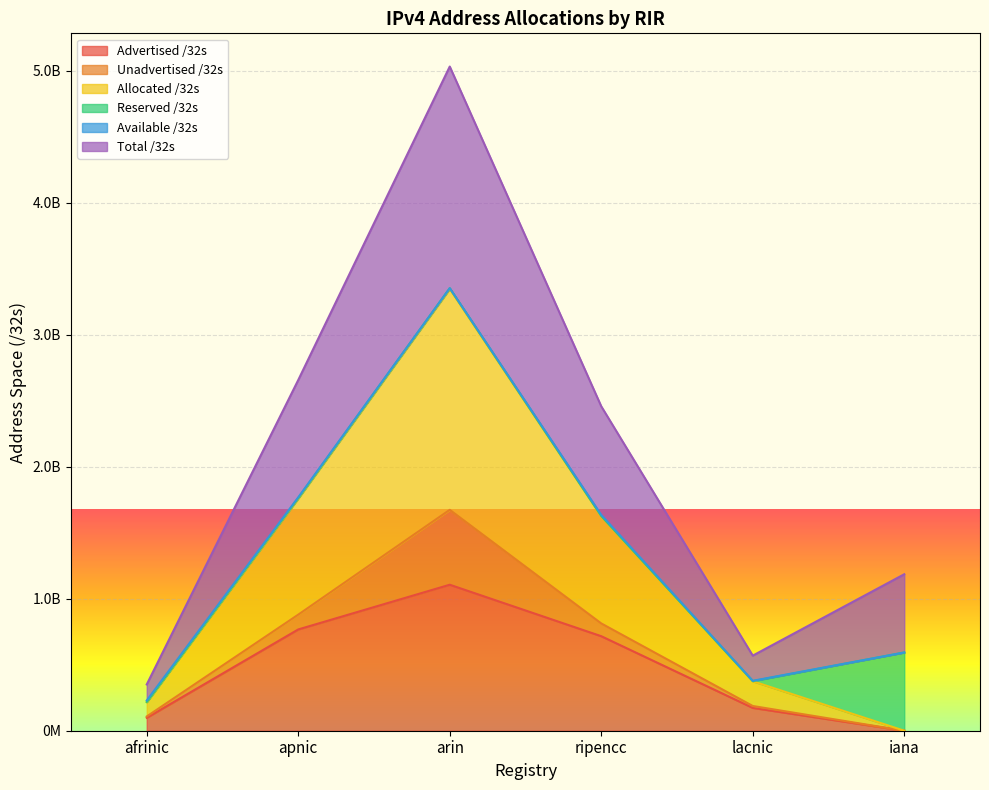

True or false: Advertised /32s and Allocated /32s intersect in this chart.

False